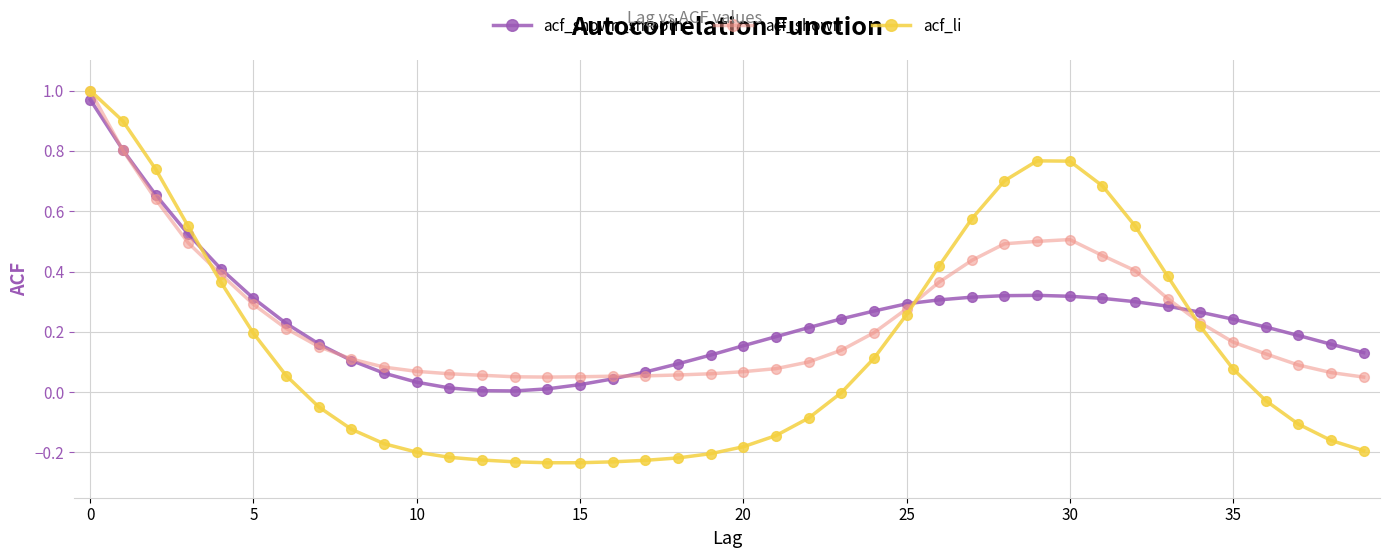

Which series has the largest range (max minus min)?

acf_li